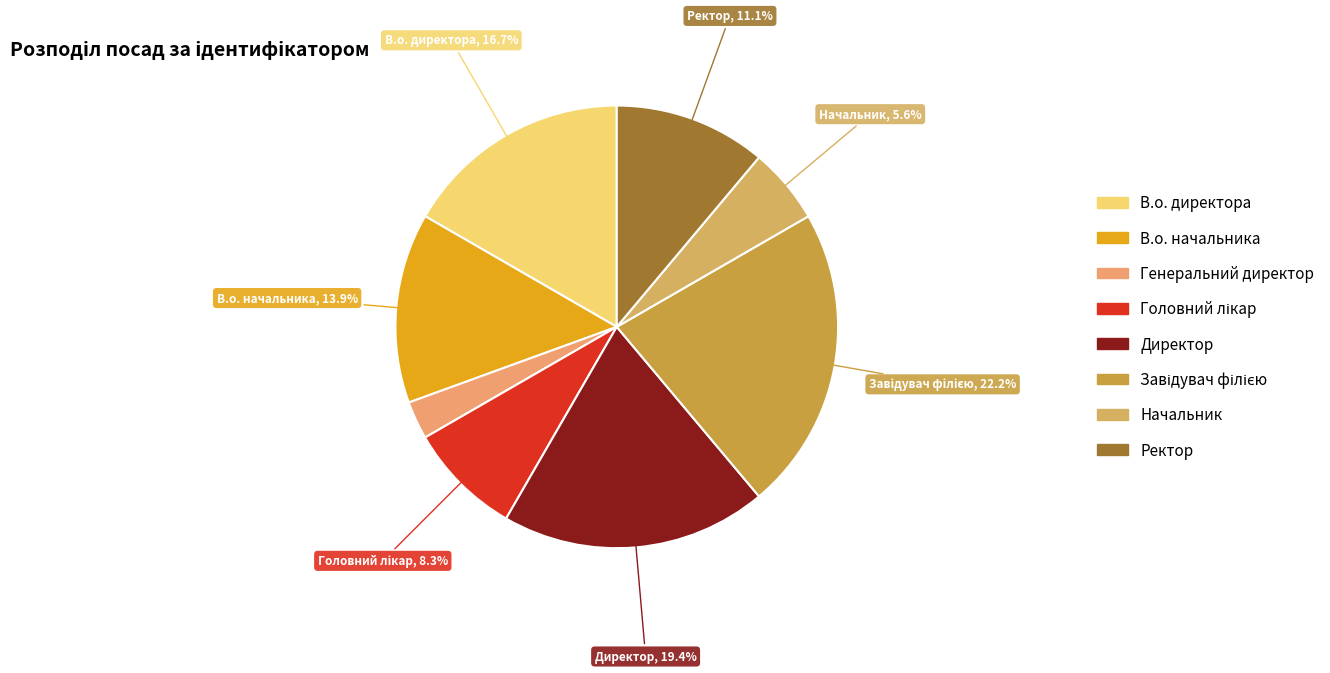

Does Головний лікар represent more than half of the total?

No